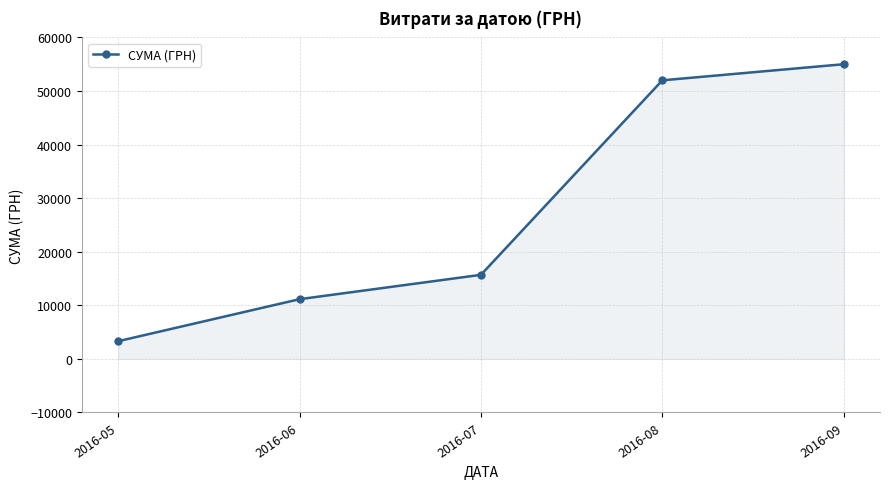

What is the difference between the second highest and second lowest values?

40845.8